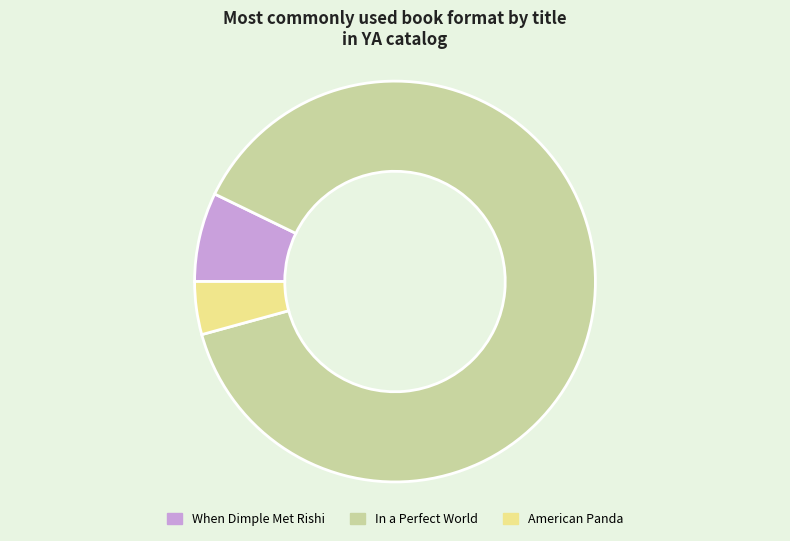

What is the largest slice in the pie chart?

In a Perfect World